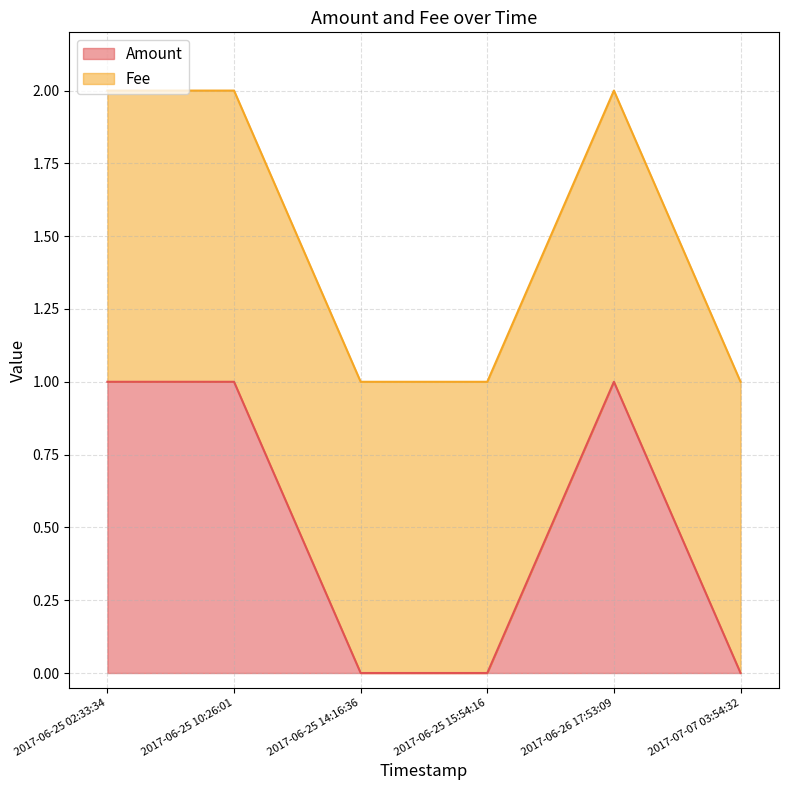

What is the difference between the maximum and minimum values in the Amount series?

1